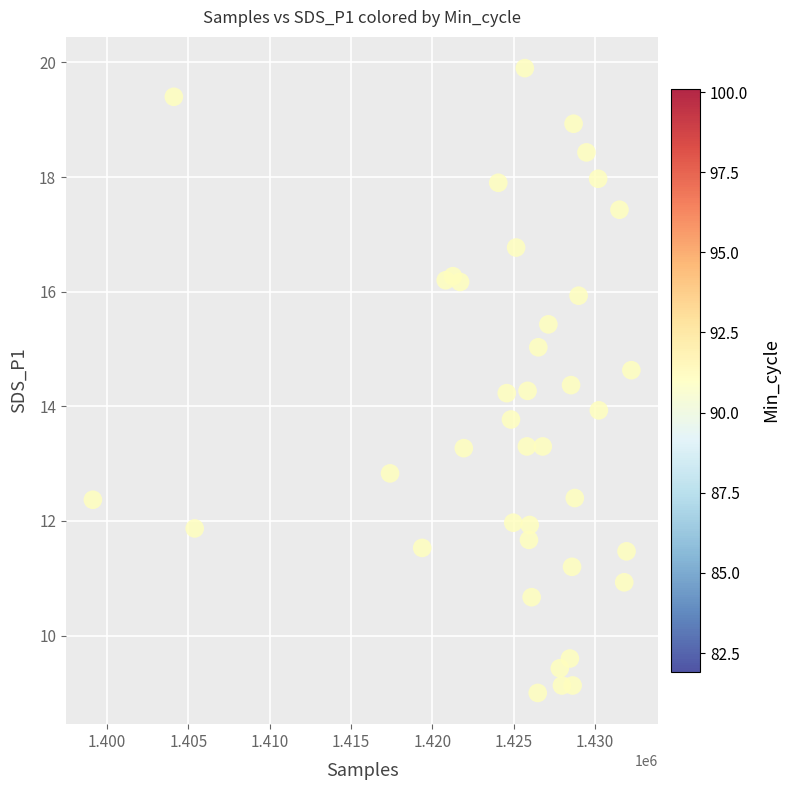

What is the range of Y values (max minus min)?

10.9